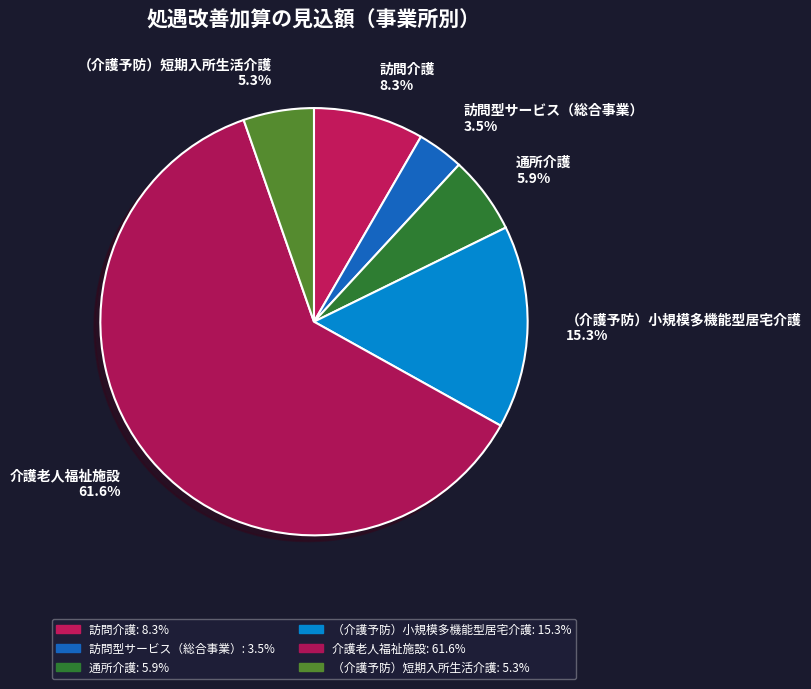

Which category has the biggest portion of the pie?

介護老人福祉施設